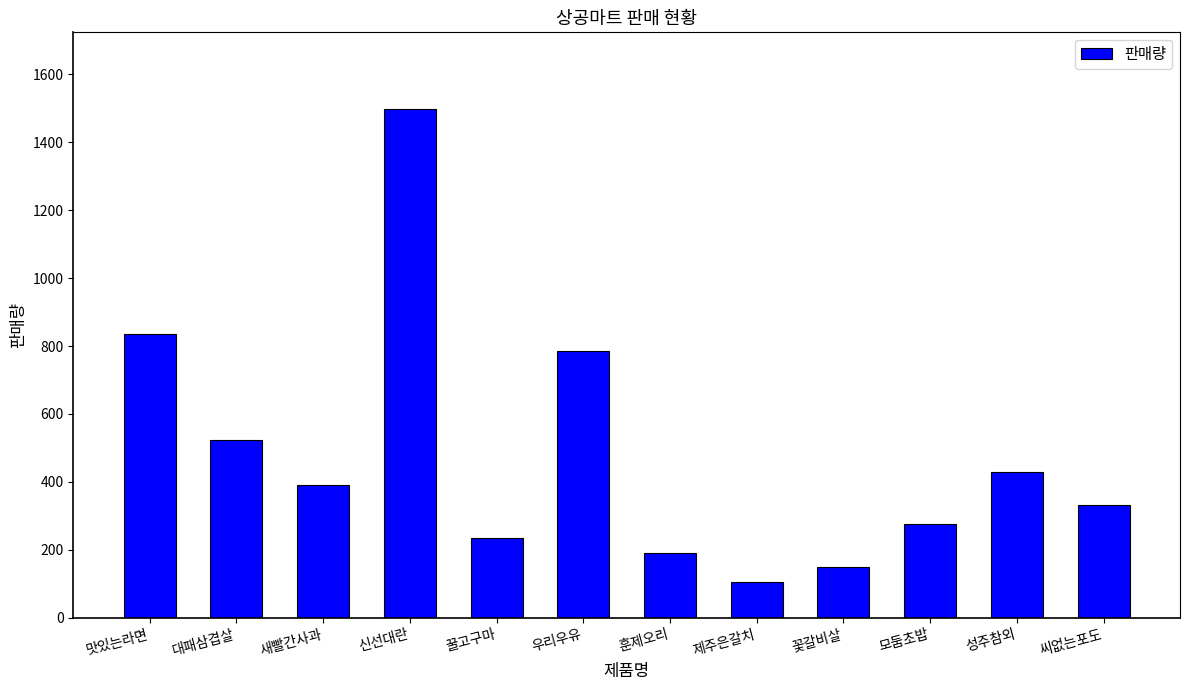

How many distinct data groups are displayed?

1